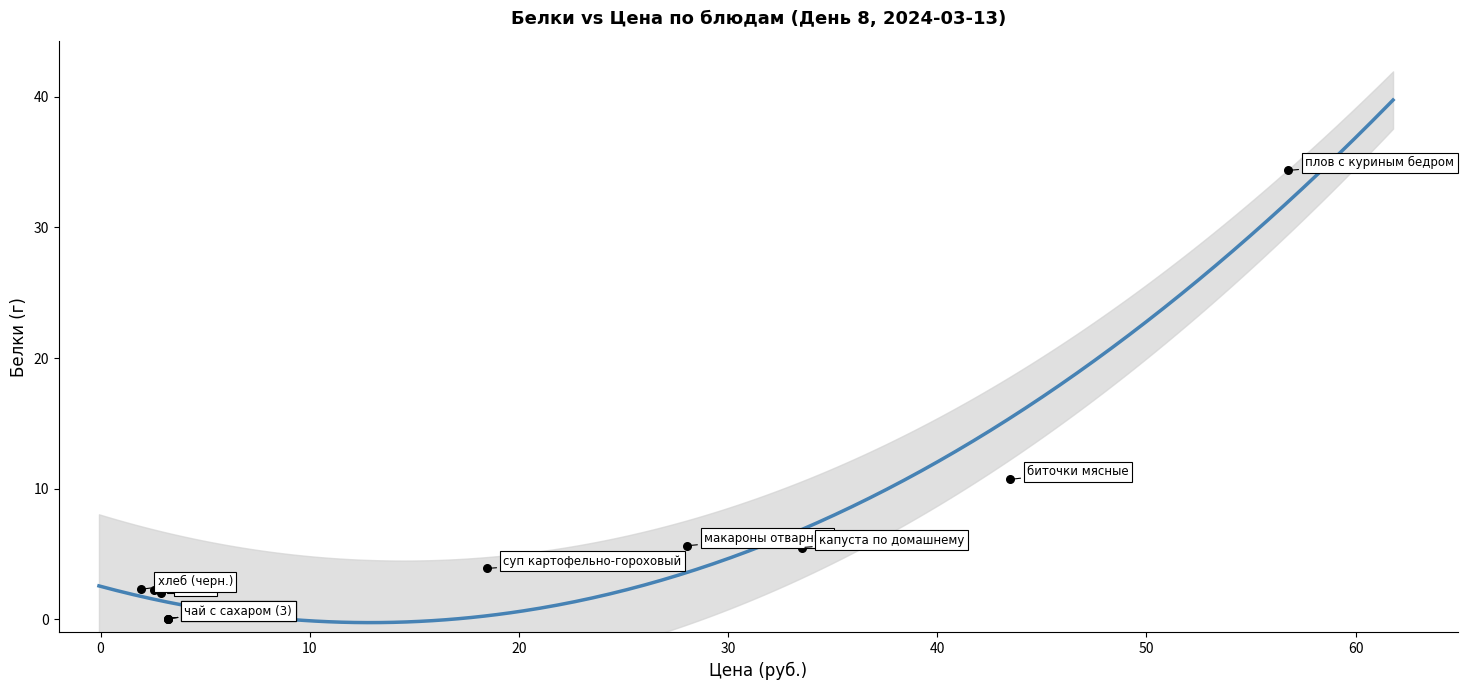

What Y value in the scatter plot is closest to 17?

10.7